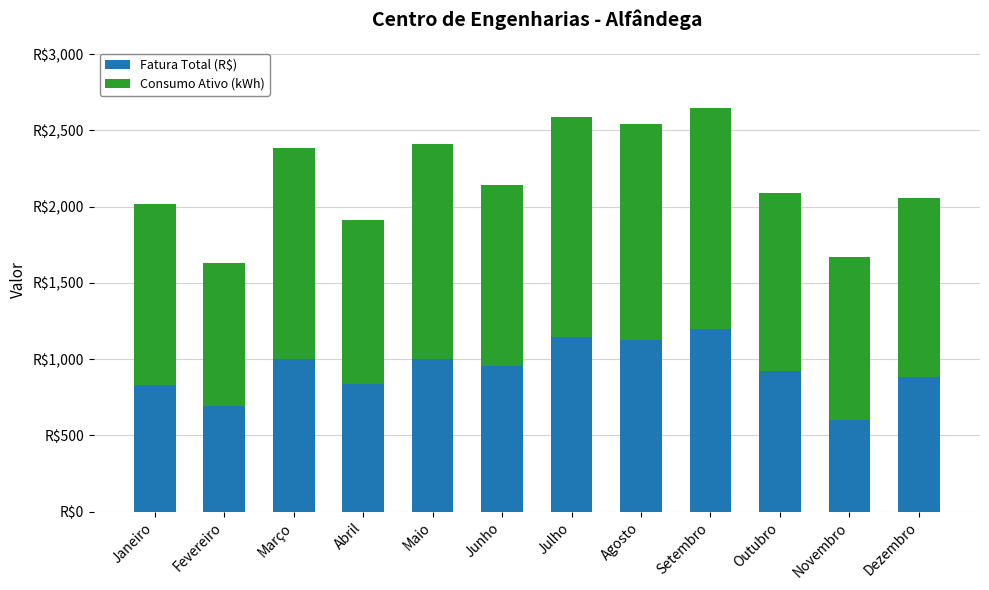

Does the chart contain any negative values?

No